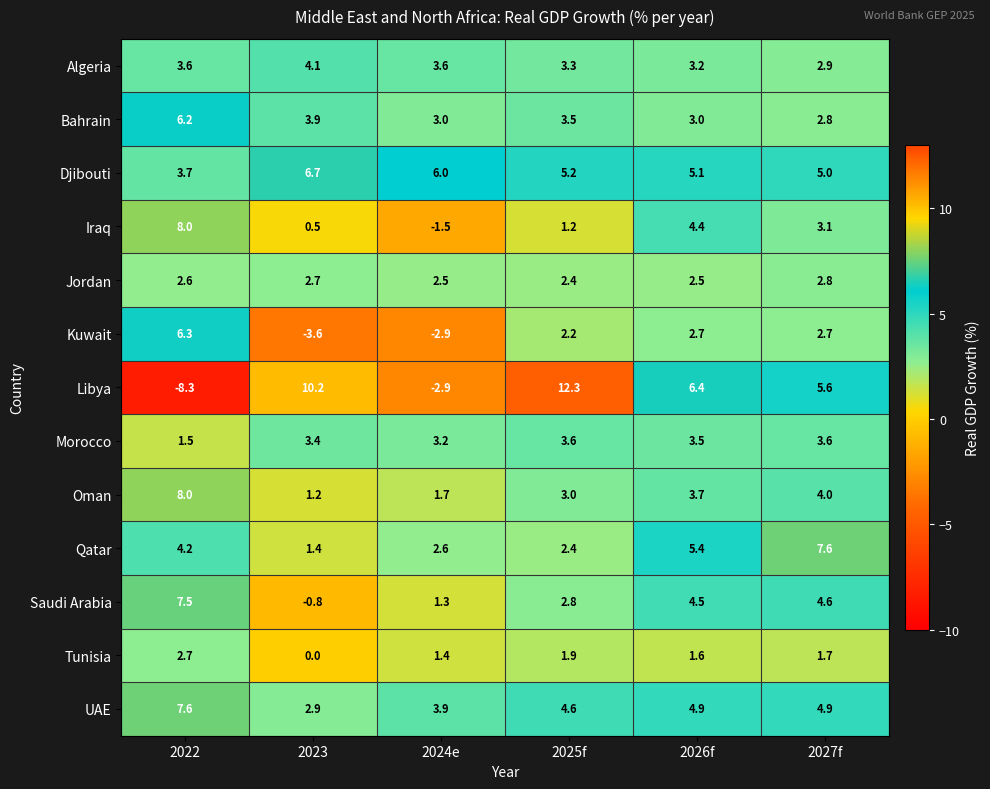

What is the approximate value of Qatar at 2027f?

7.6